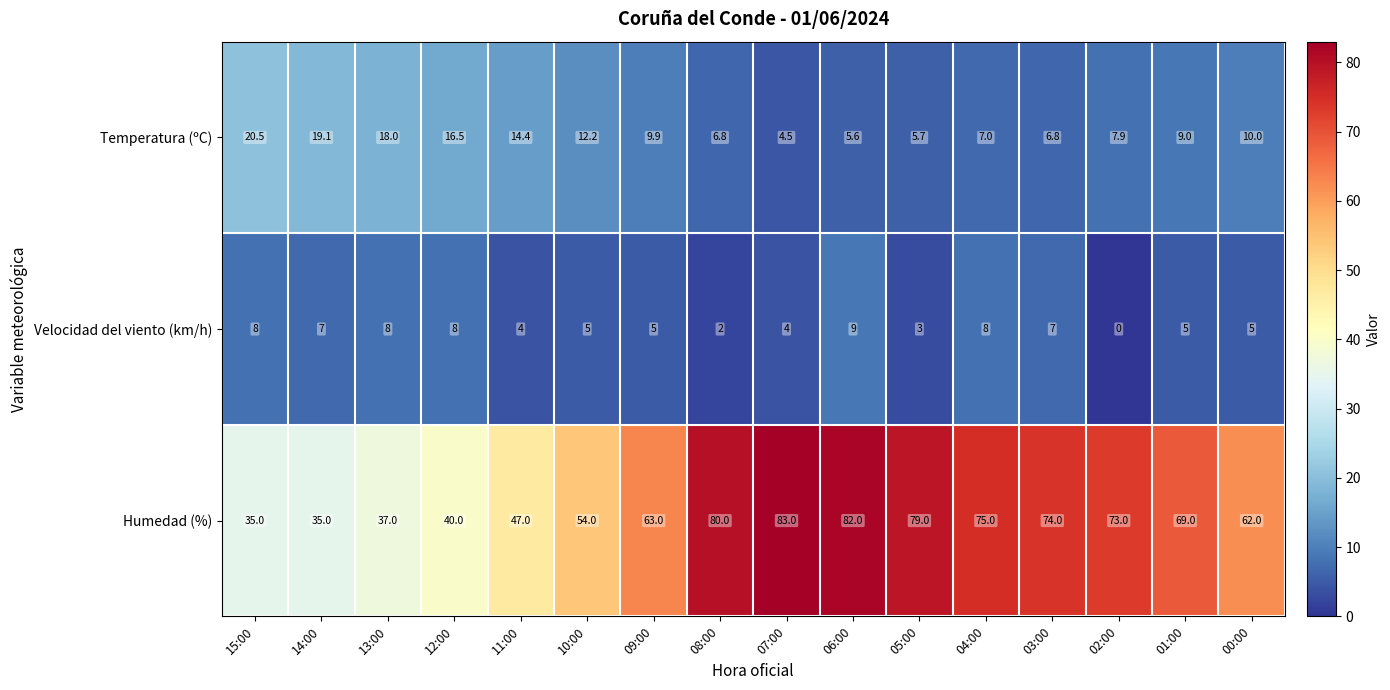

The value of Humedad (%) at 03:00 is 74.0. True or false?

True